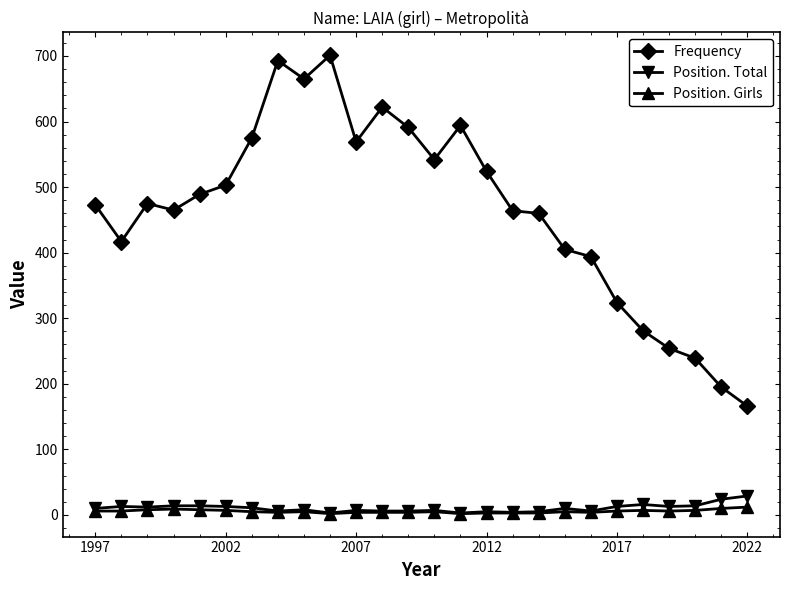

Which series has the largest range (max minus min)?

Frequency